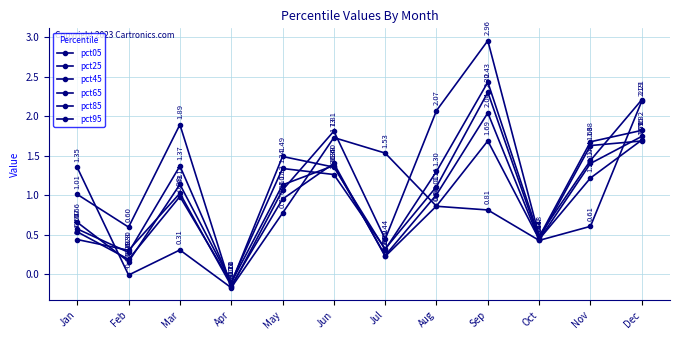

Is it true that pct25 equals 1.7 at Sep?

True